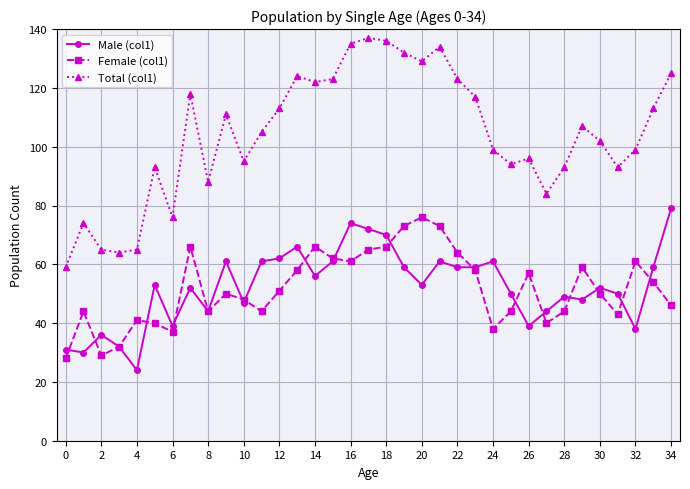

Which series has the widest spread of values?

Total (col1)